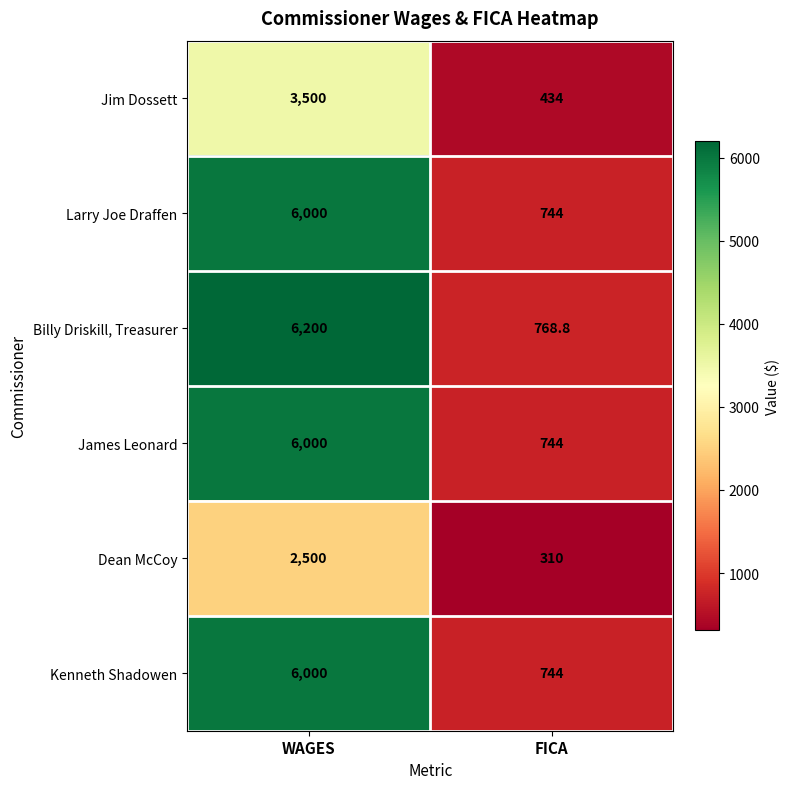

Is it true that Billy Driskill, Treasurer equals 308.7 at FICA?

False